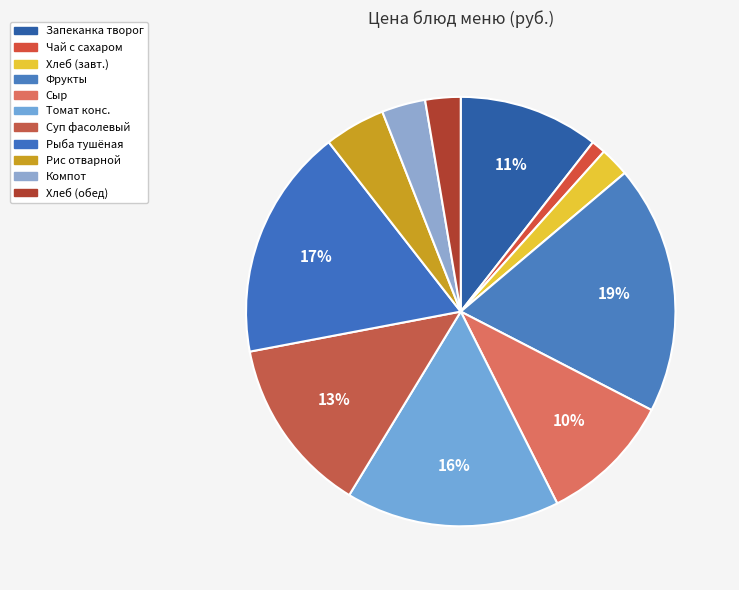

Count the number of slices in the pie.

11